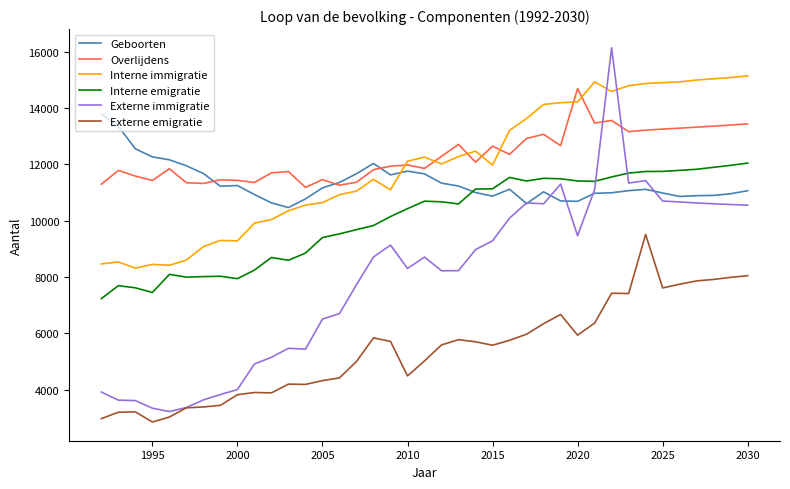

What is the highest value of the Interne immigratie series?

15149